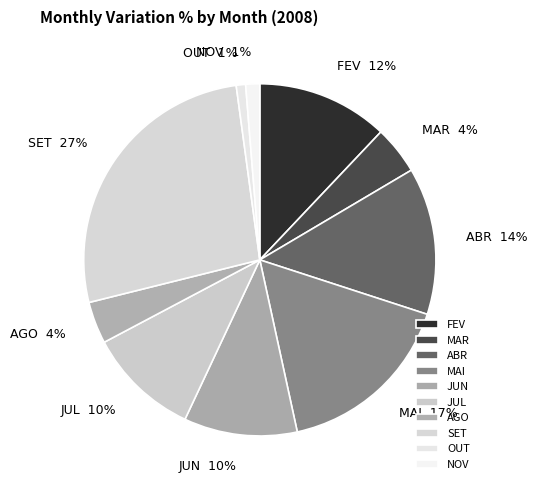

What percentage is the FEV slice, to the nearest percent?

12%